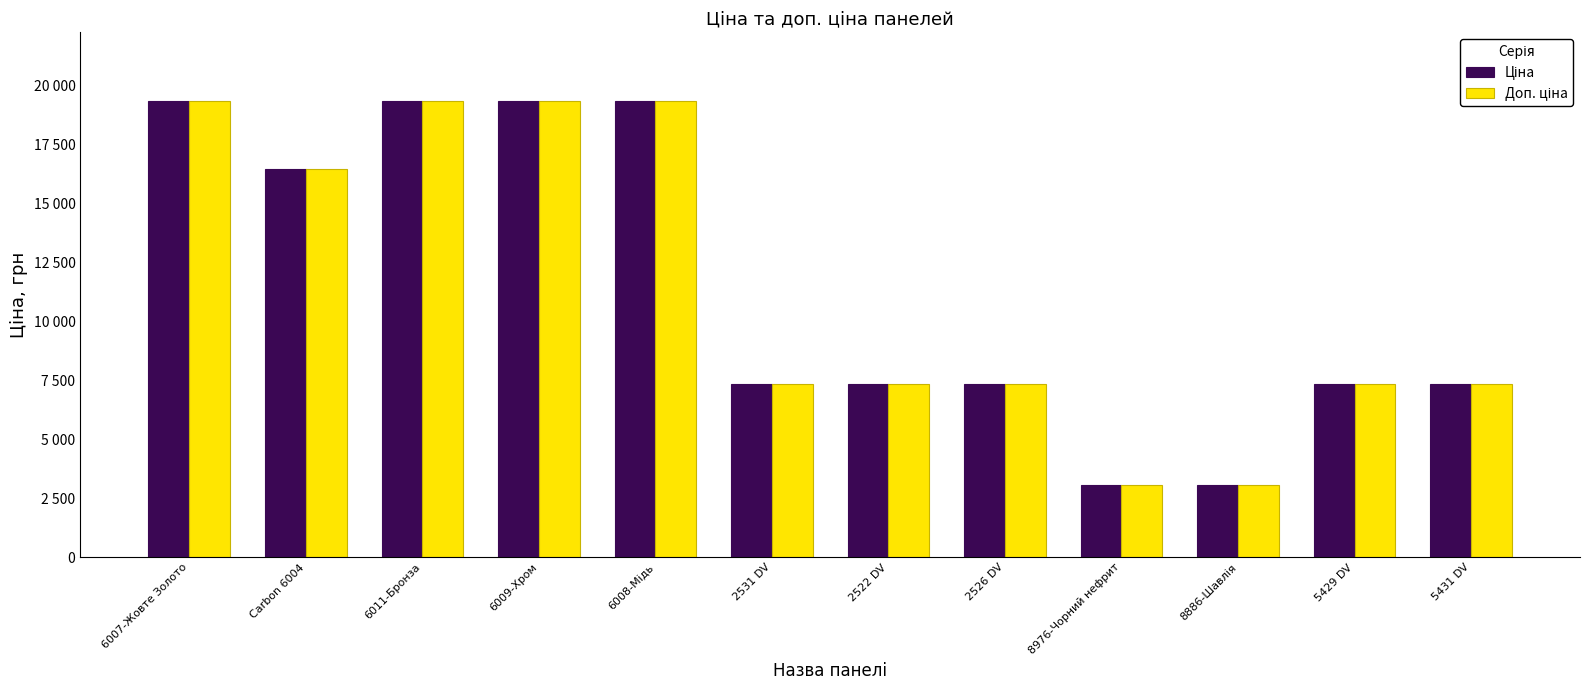

Reading right to left, list all the values displayed in this chart.

Ціна: 7360.2	7360.2	3059.7	3059.7	7360.2	7360.2	7360.2	19343.1	19343.1	19343.1	16448.2	19343.1
Доп. ціна: 7360.2	7360.2	3060.0	3060.0	7360.2	7360.2	7360.2	19343.1	19343.1	19343.1	16448.2	19343.1